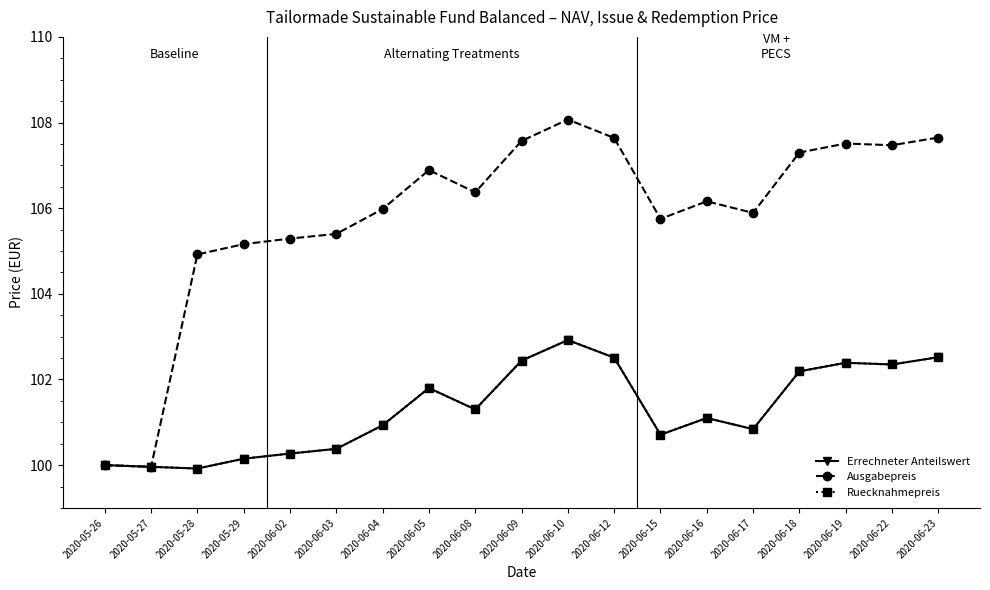

What is the difference between the second highest and second lowest values in the Ruecknahmepreis series?

2.6